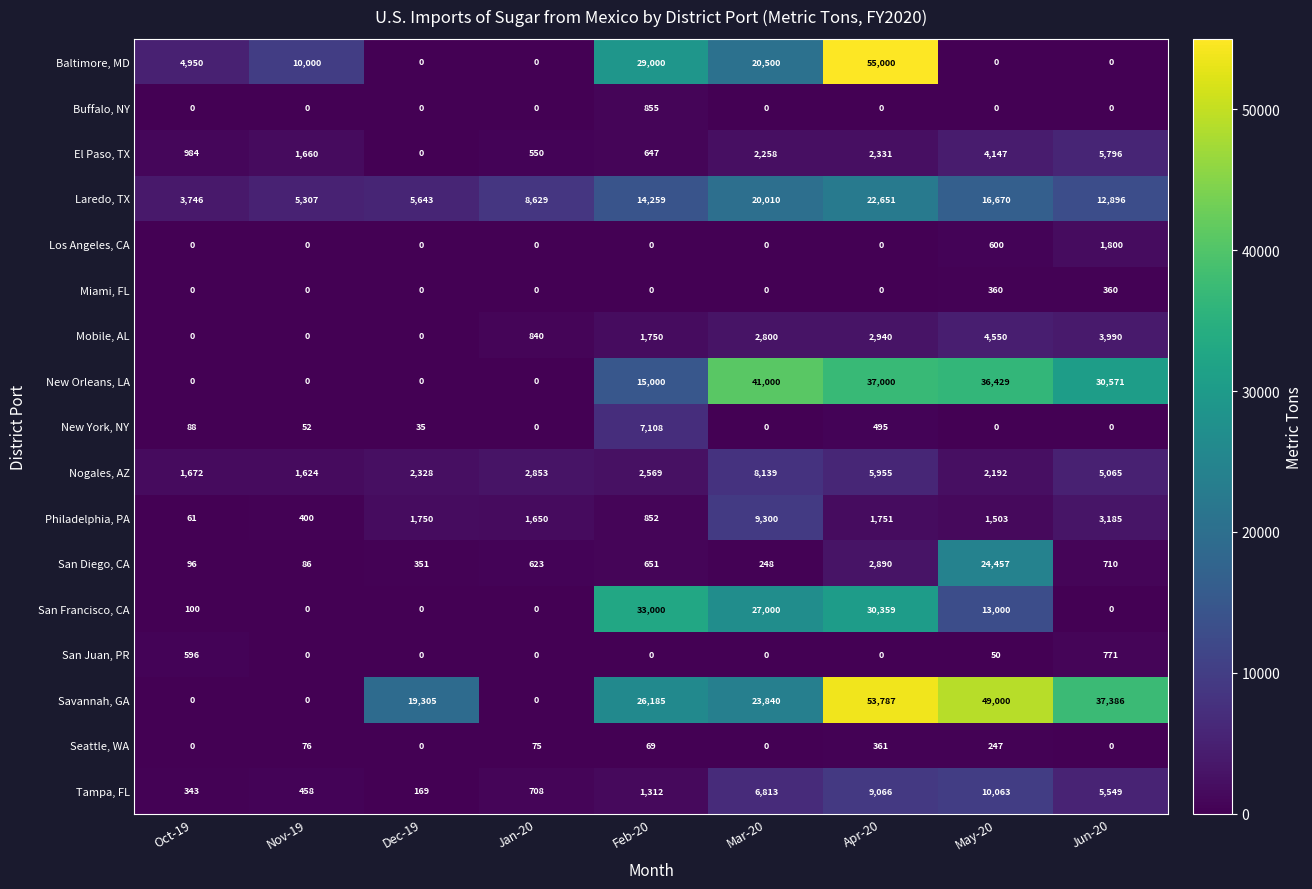

Rank the series by their maximum value, from lowest to highest.

Miami, FL, Seattle, WA, San Juan, PR, Buffalo, NY, Los Angeles, CA, Mobile, AL, El Paso, TX, New York, NY, Nogales, AZ, Philadelphia, PA, Tampa, FL, Laredo, TX, San Diego, CA, San Francisco, CA, New Orleans, LA, Savannah, GA, Baltimore, MD